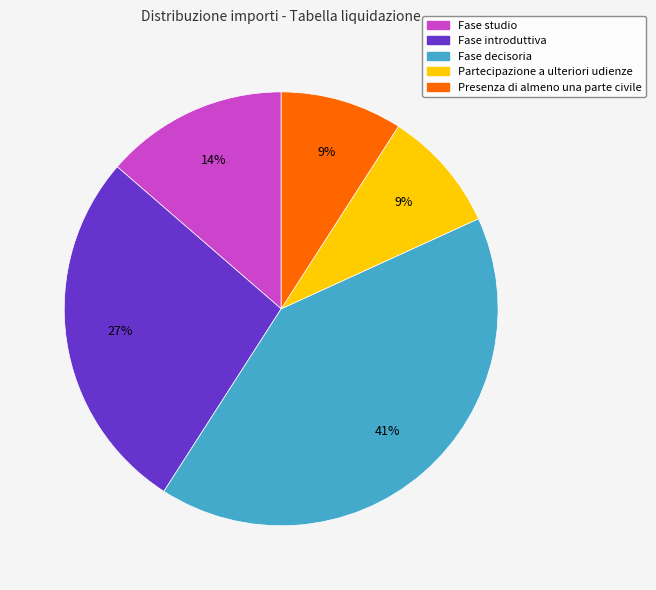

Which slice is the largest?

Fase decisoria